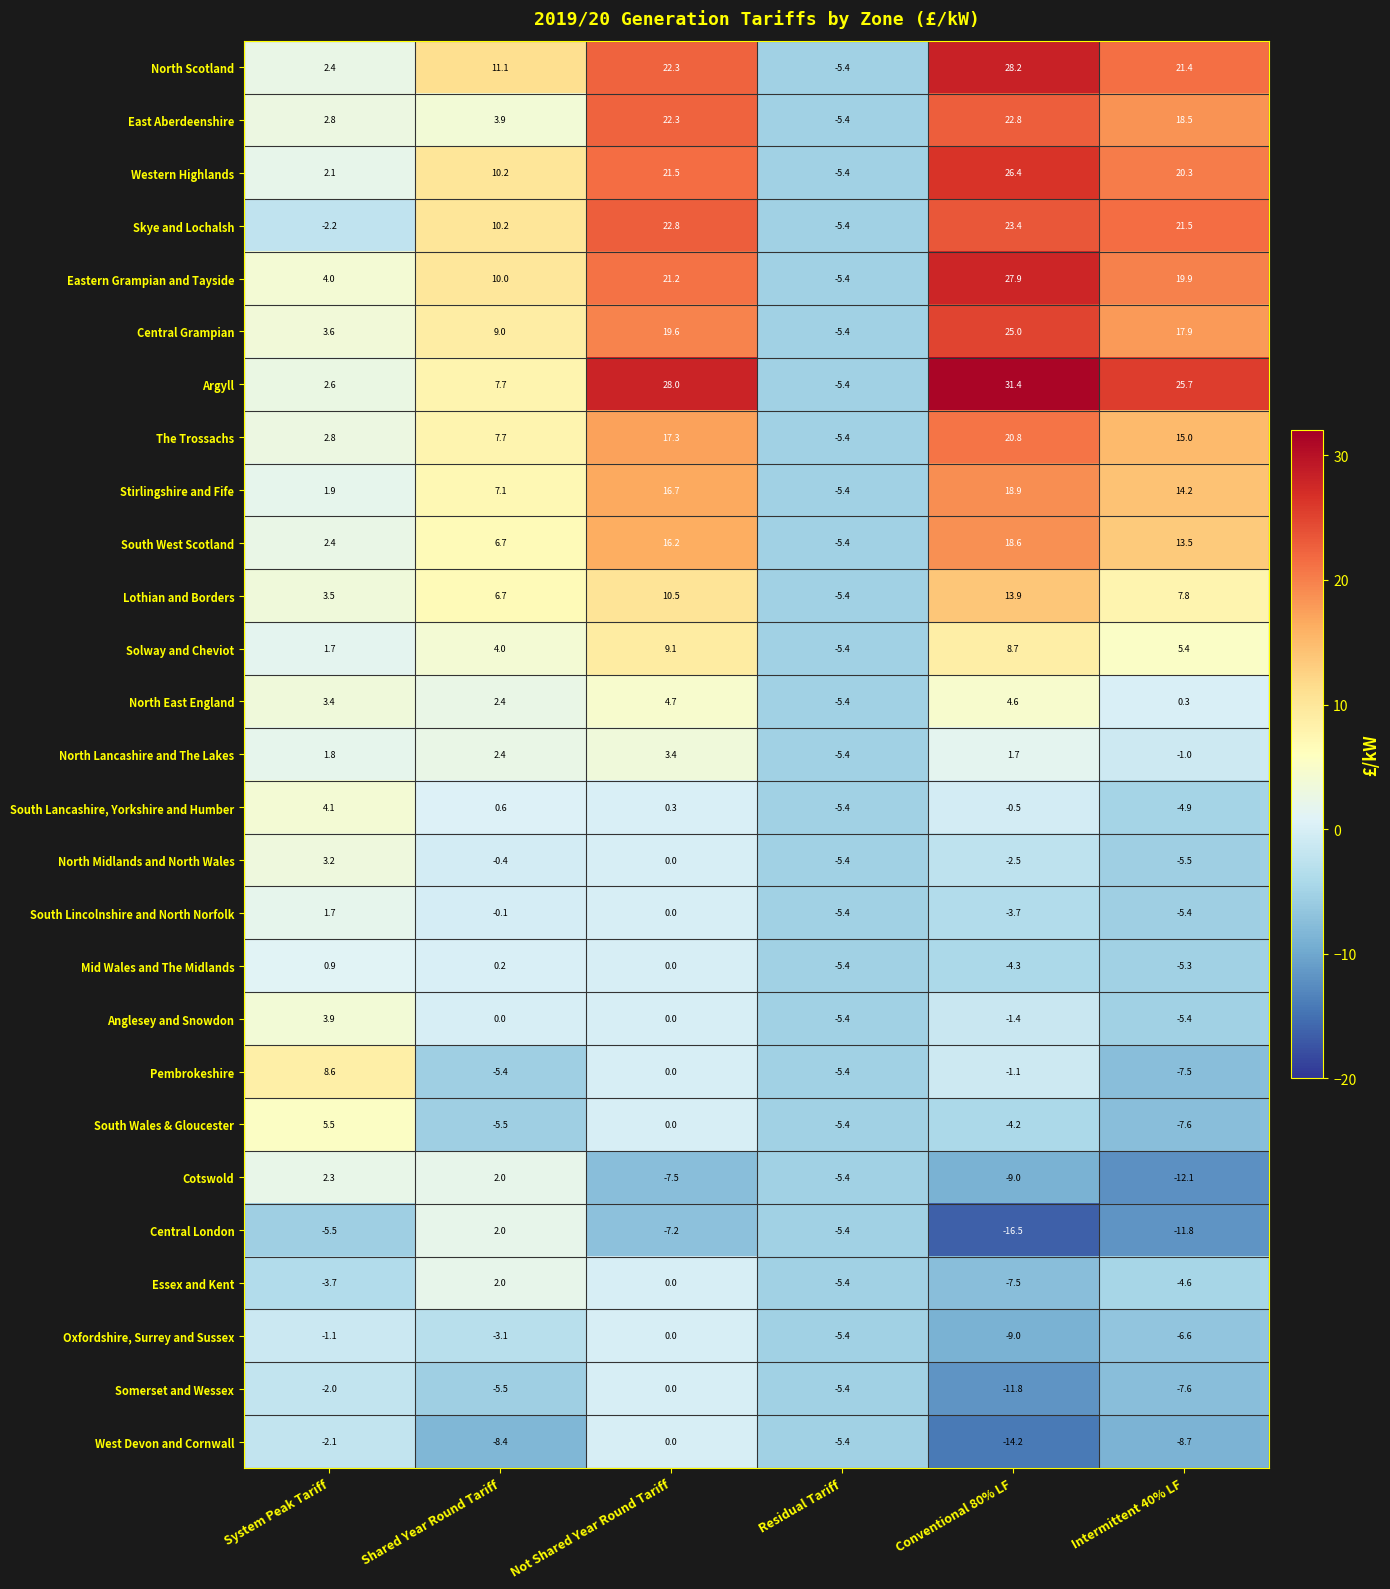

At how many categories does at least one series exceed 6?

5